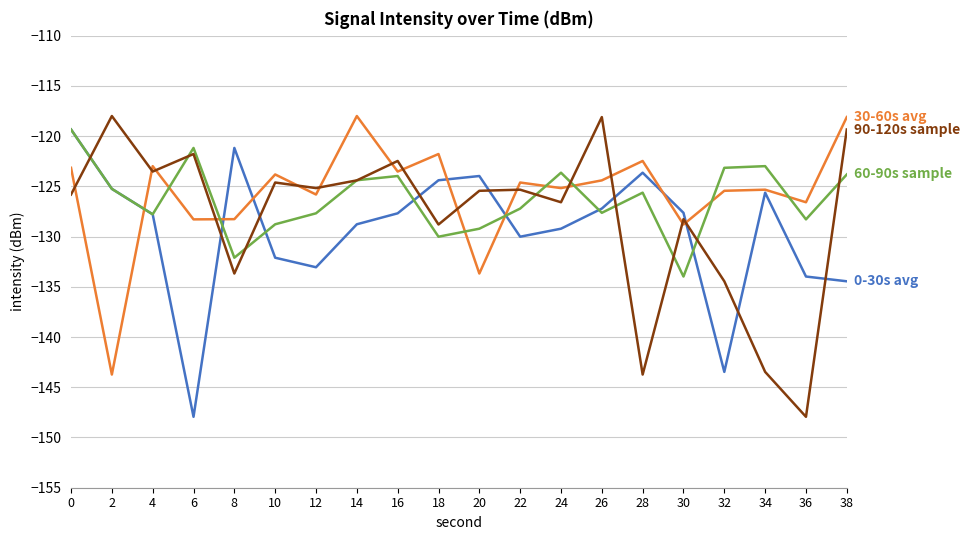

What is the total value across all series at 16?

-497.7